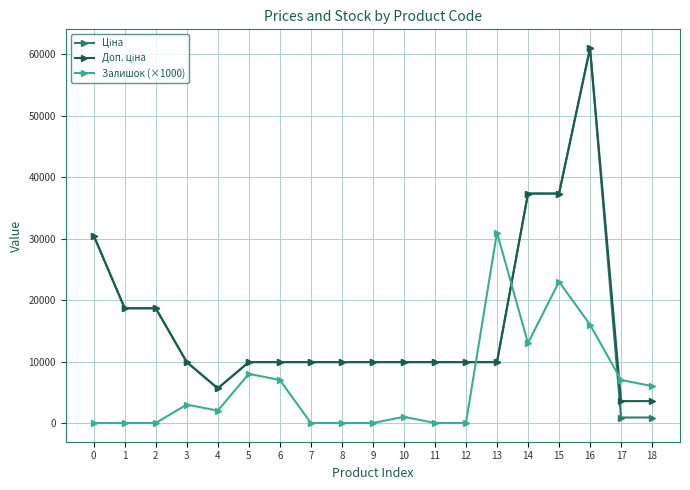

The value of Залишок (×1000) at 2 is 0.0. True or false?

True